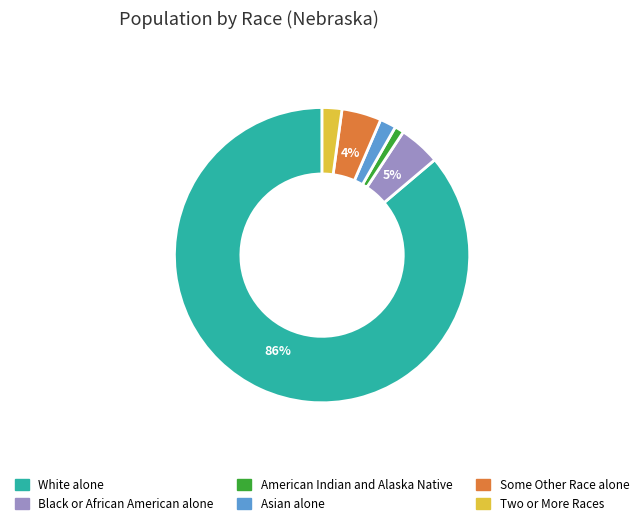

To the nearest percent, what is the combined percentage of American Indian and Alaska Native and White alone?

87%